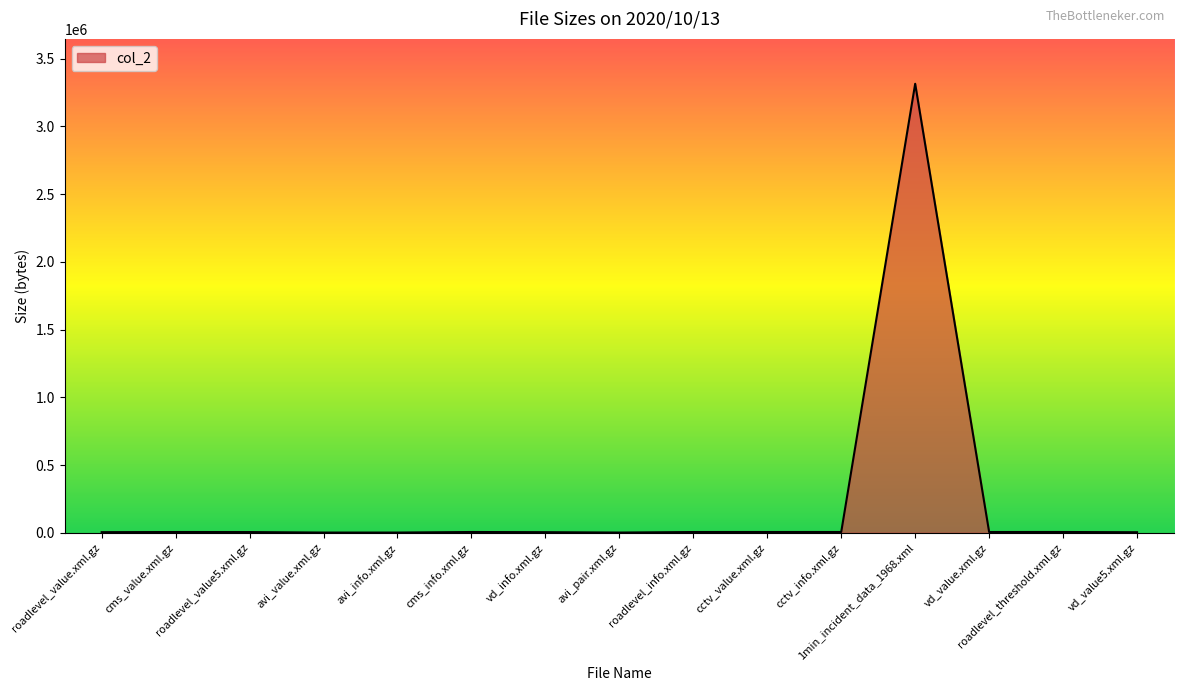

What is the maximum value shown in the chart?

3314769